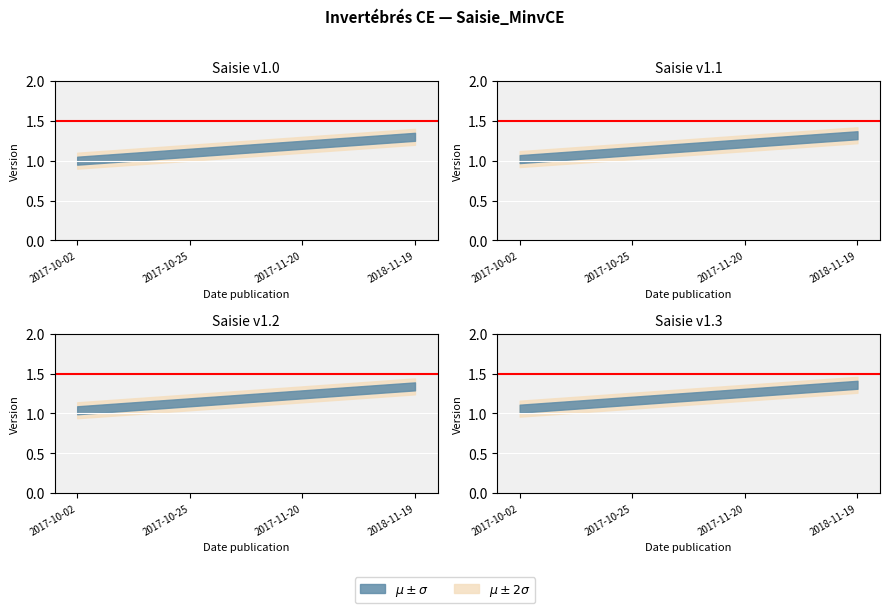

List the labels in order of value, smallest first.

2017-10-02, 2017-10-25, 2017-11-20, 2018-11-19